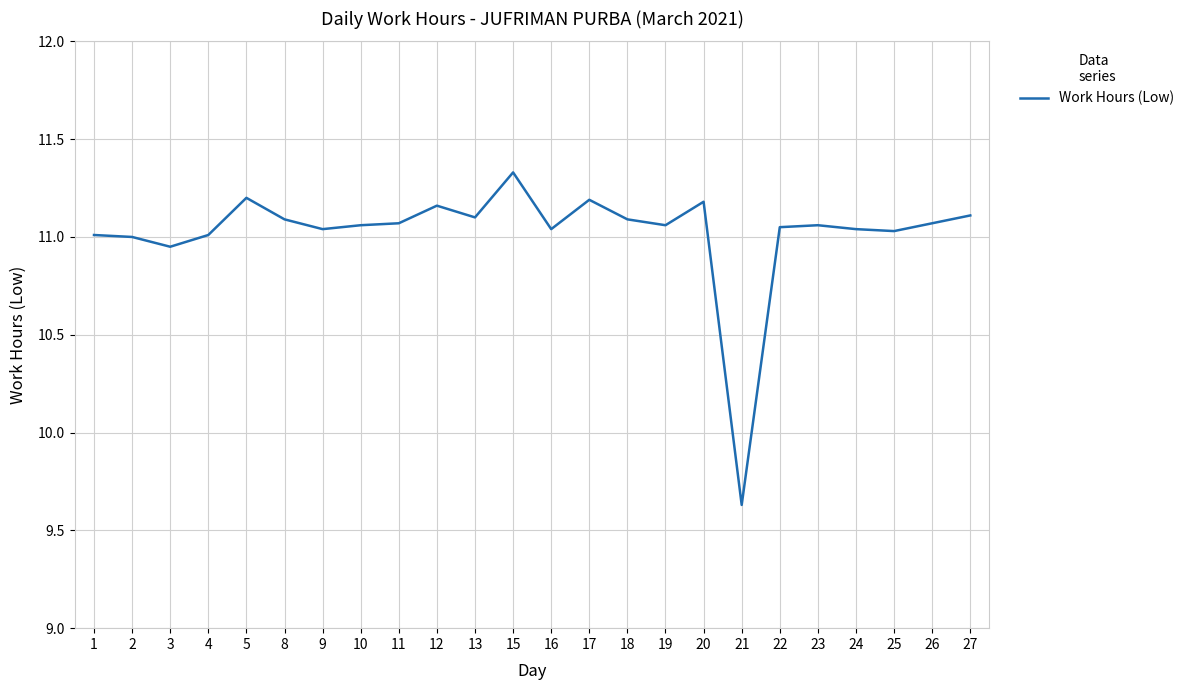

What is the difference between the maximum and minimum values?

1.7